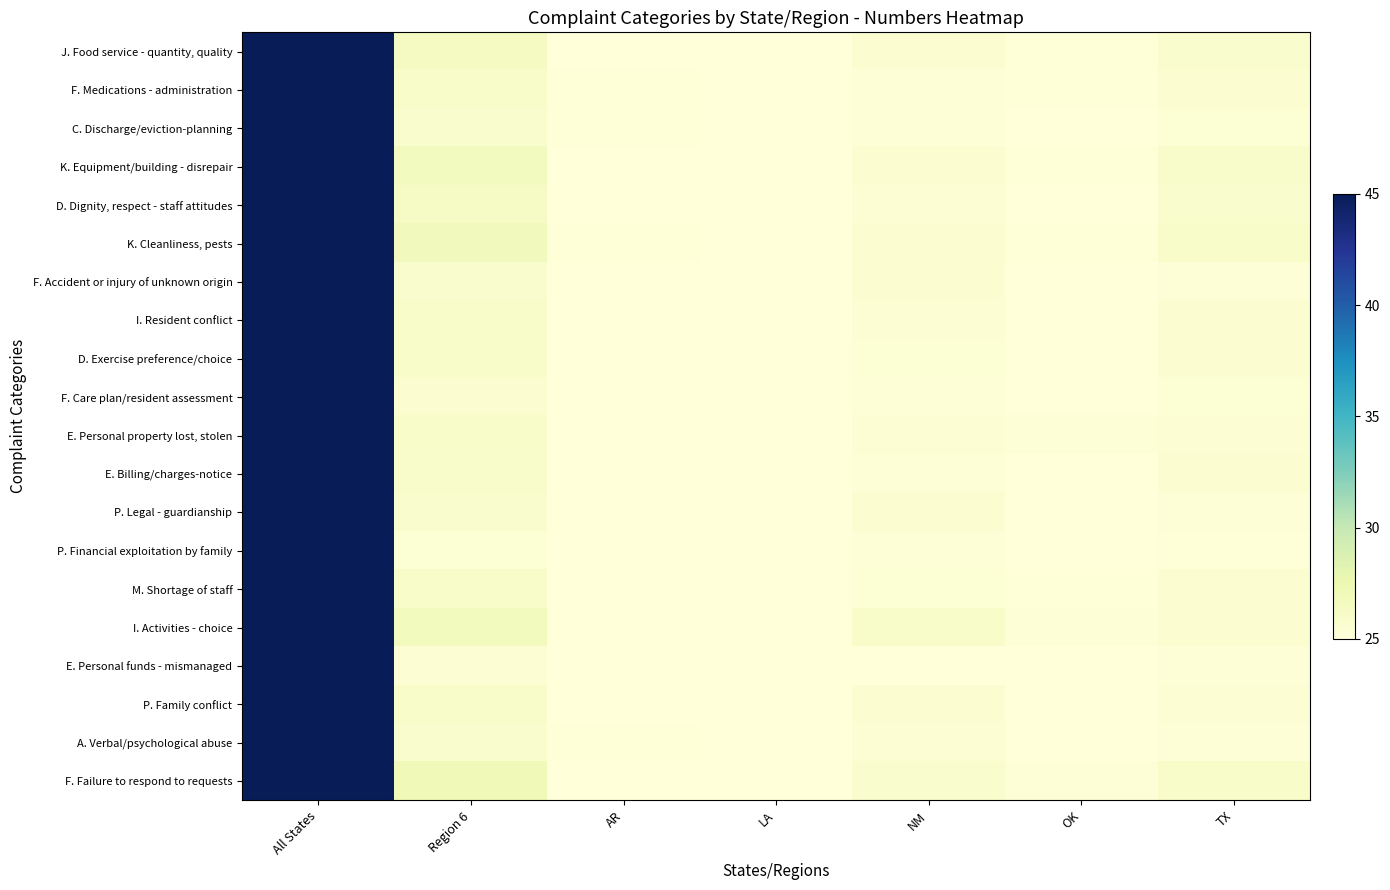

What is the spread (max minus min) of values at Region 6?

1.7